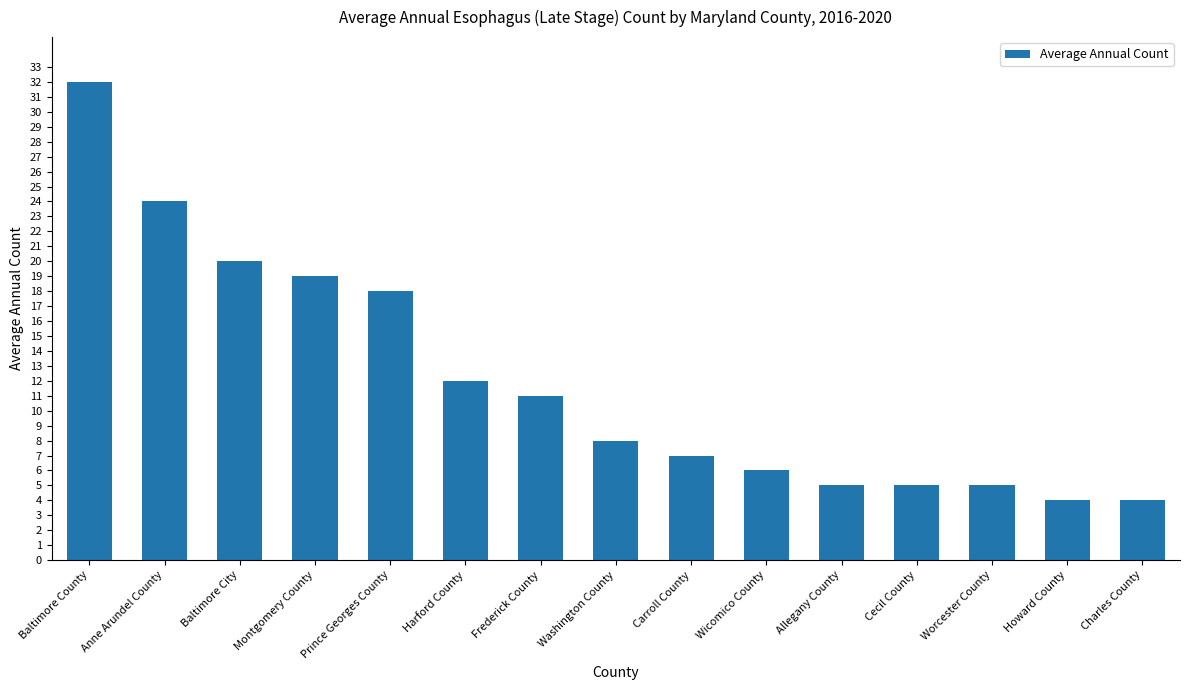

What is the average value?

12